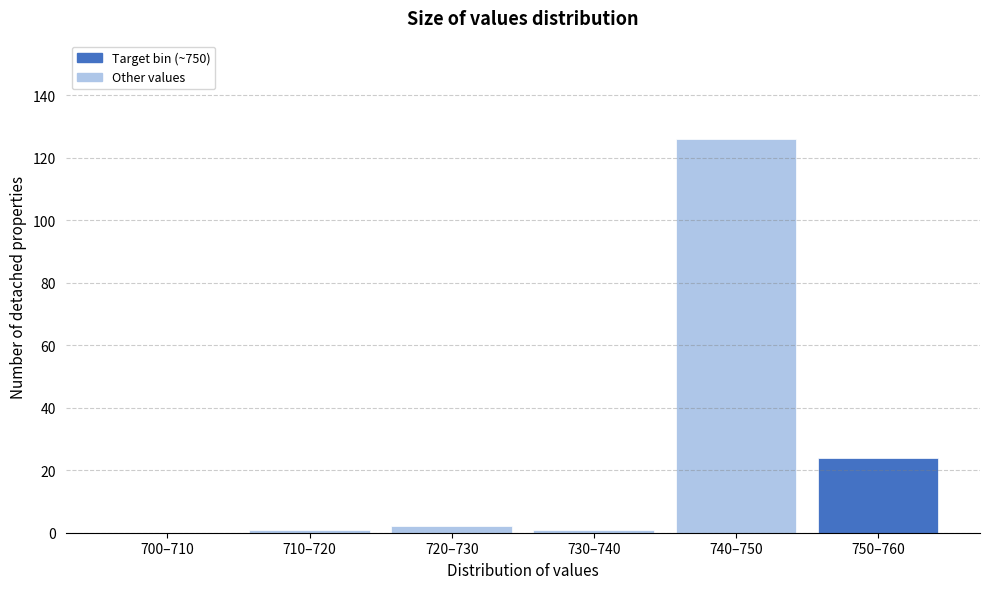

Reading left to right, transcribe all the data shown in this chart.

700–710=0	710–720=1	720–730=2	730–740=1	740–750=126	750–760=24